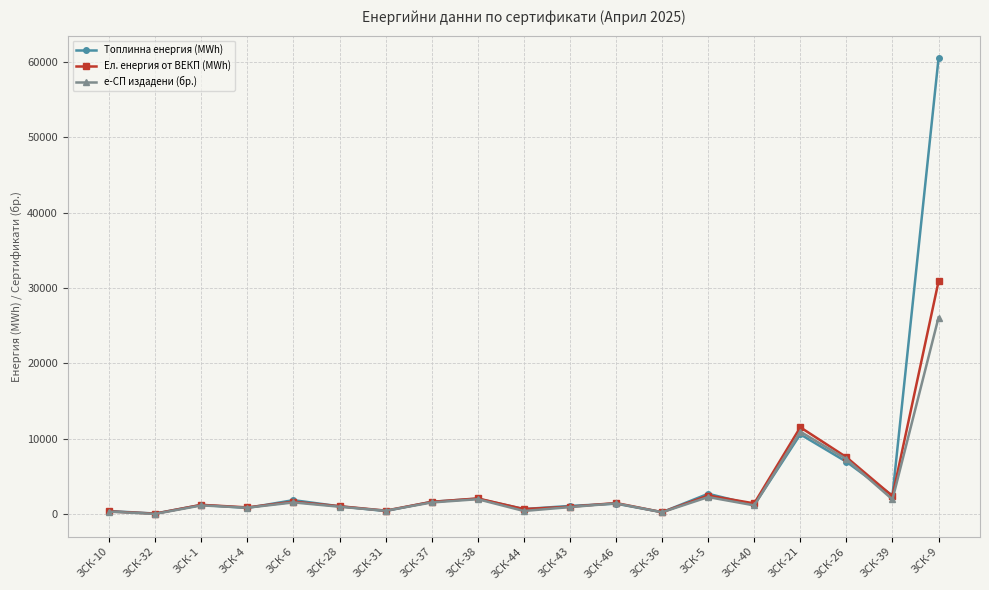

The value of Ел. енергия от ВЕКП (MWh) at ЗСК-43 is 972.2. True or false?

True